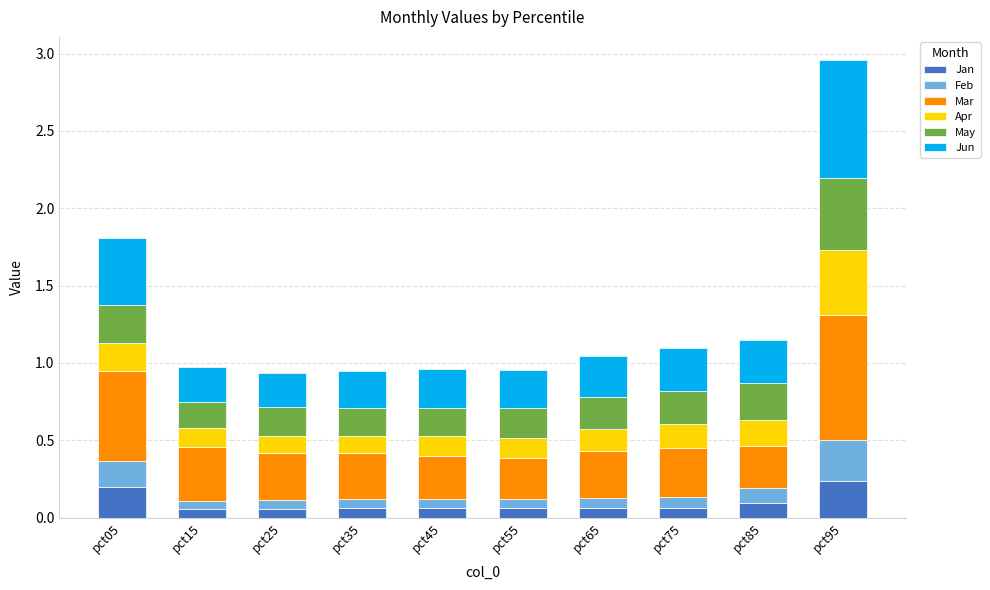

At which category is the sum across all series the highest?

pct95